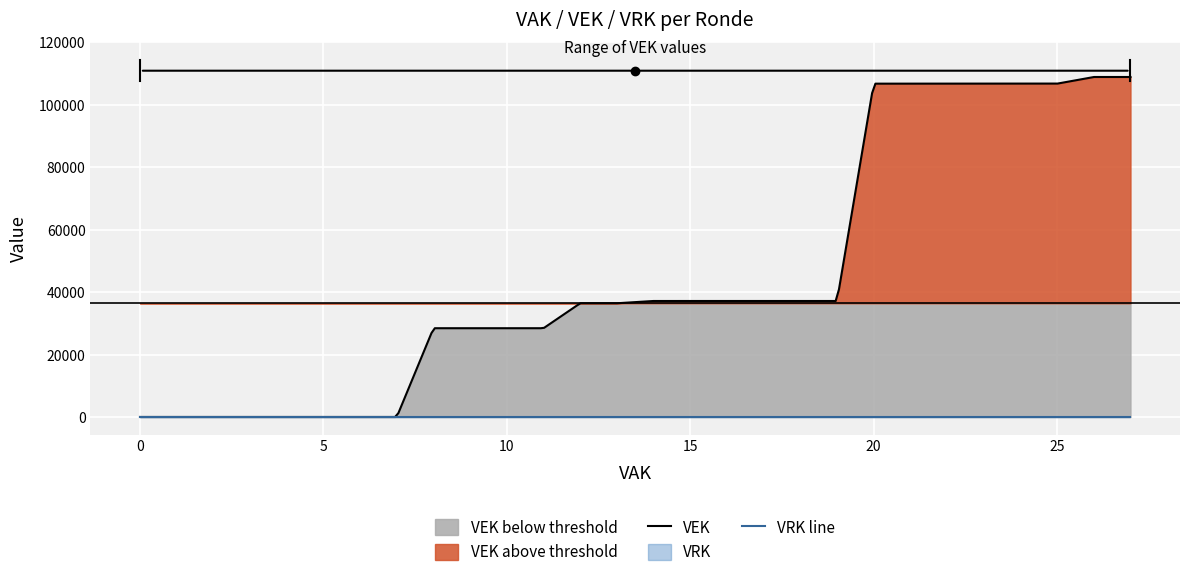

What is the maximum value for VEK?

108896.0